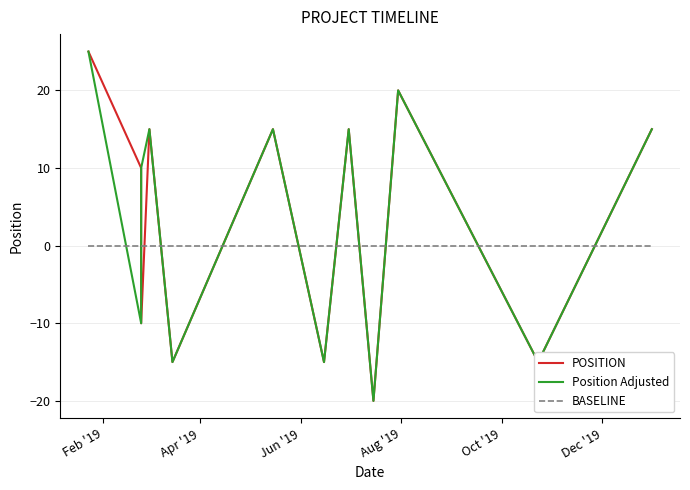

What is the value of the POSITION point at the 1st from the left?

25